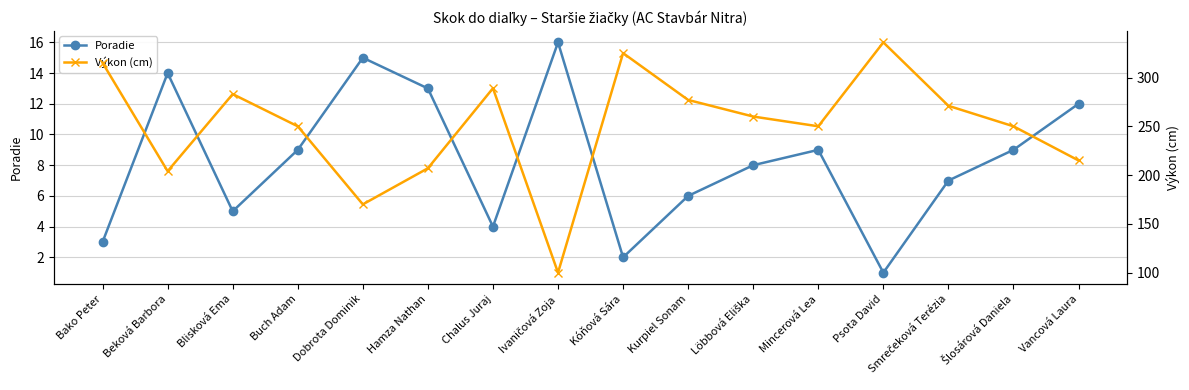

What value does the Poradie series have at Dobrota Dominik, to the nearest 5?

15